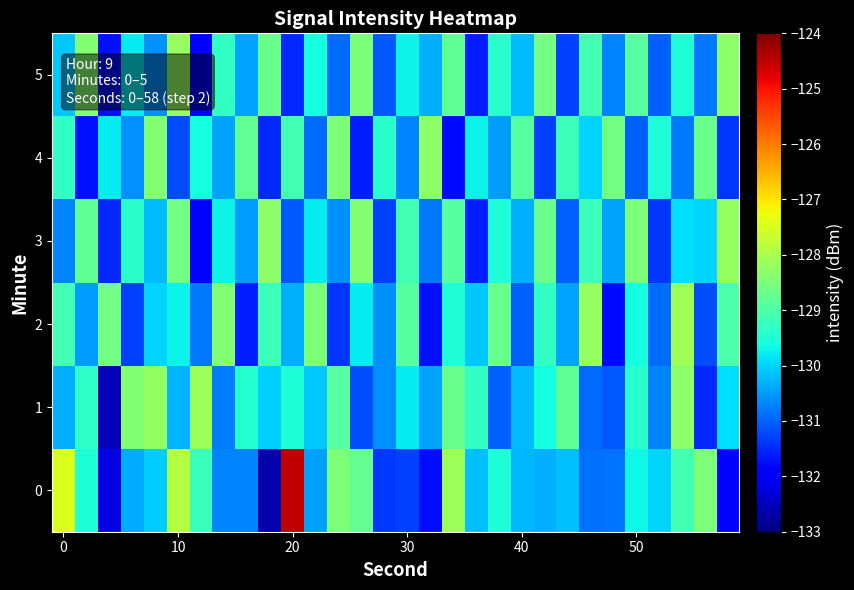

Reading left to right, transcribe all the data shown in this chart.

0: -127.5	-129.5	-132.2	-130.4	-130.1	-127.9	-129.2	-130.7	-130.7	-132.6	-124.5	-130.4	-128.5	-128.8	-131.4	-131.3	-131.8	-128.1	-130.2	-129.5	-130.2	-130.3	-130.2	-130.9	-130.8	-129.7	-130.0	-129.1	-128.5	-132.0
1: -130.3	-129.3	-132.5	-128.4	-128.2	-130.3	-128.1	-130.8	-129.4	-130.0	-129.5	-130.1	-128.9	-131.2	-130.6	-129.8	-130.4	-128.7	-129.3	-131.0	-130.2	-129.6	-128.8	-130.9	-131.1	-129.4	-130.7	-128.3	-131.5	-129.9
2: -129.1	-130.5	-128.6	-131.3	-130.0	-129.7	-130.8	-128.4	-131.6	-129.2	-130.3	-128.5	-131.4	-129.8	-130.6	-128.9	-131.7	-129.5	-130.1	-128.7	-131.0	-129.3	-130.4	-128.2	-131.8	-129.6	-130.9	-128.1	-131.2	-129.0
3: -130.7	-128.8	-131.5	-129.4	-130.2	-128.6	-131.9	-129.7	-130.5	-128.3	-131.1	-129.8	-130.6	-128.4	-131.3	-129.1	-130.8	-128.9	-131.6	-129.5	-130.3	-128.7	-131.0	-129.2	-130.4	-128.5	-131.4	-129.9	-130.0	-128.2
4: -129.3	-131.7	-129.8	-130.6	-128.4	-131.2	-129.6	-130.4	-128.8	-131.5	-129.1	-130.9	-128.5	-131.6	-129.4	-130.7	-128.3	-131.8	-129.7	-130.5	-128.9	-131.3	-129.2	-130.0	-128.6	-131.0	-129.5	-130.8	-128.7	-131.4
5: -130.1	-128.4	-131.7	-129.8	-130.6	-128.2	-131.9	-129.3	-130.4	-128.7	-131.5	-129.6	-130.9	-128.5	-131.1	-129.7	-130.3	-128.8	-131.6	-129.4	-130.2	-128.6	-131.3	-129.1	-130.7	-128.9	-131.0	-129.5	-130.8	-128.3